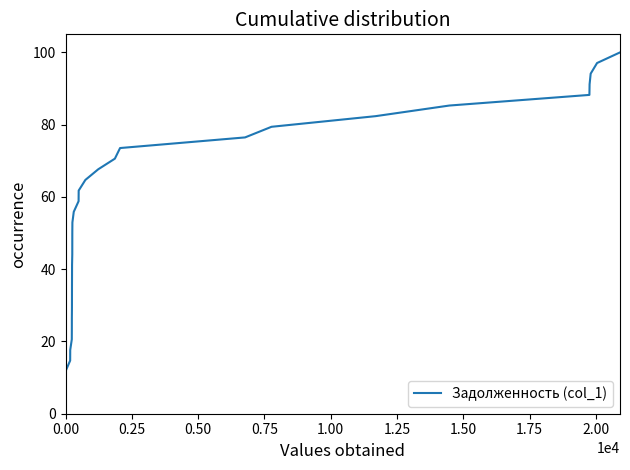

Is this an area chart (filled region under the line)?

No